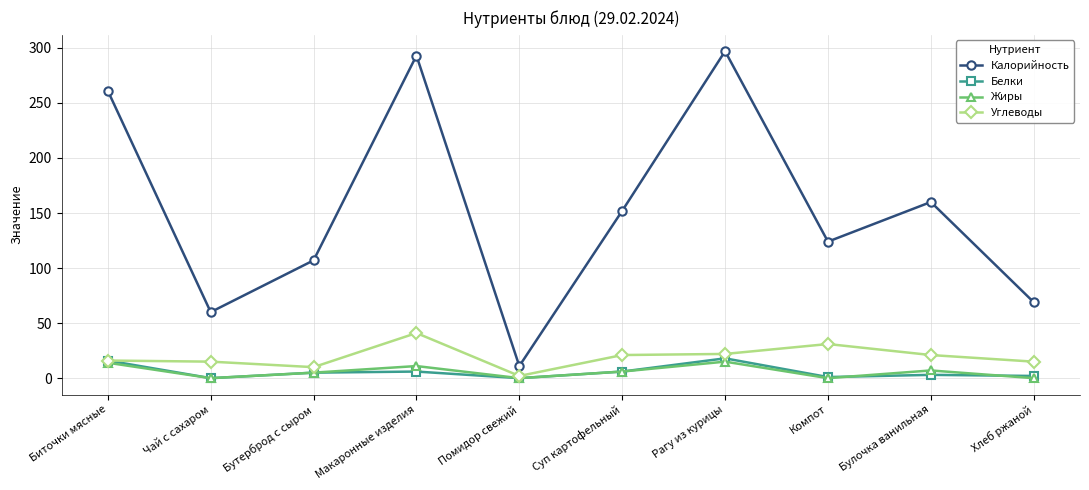

Which category has the highest value in the Углеводы series?

Макаронные изделия